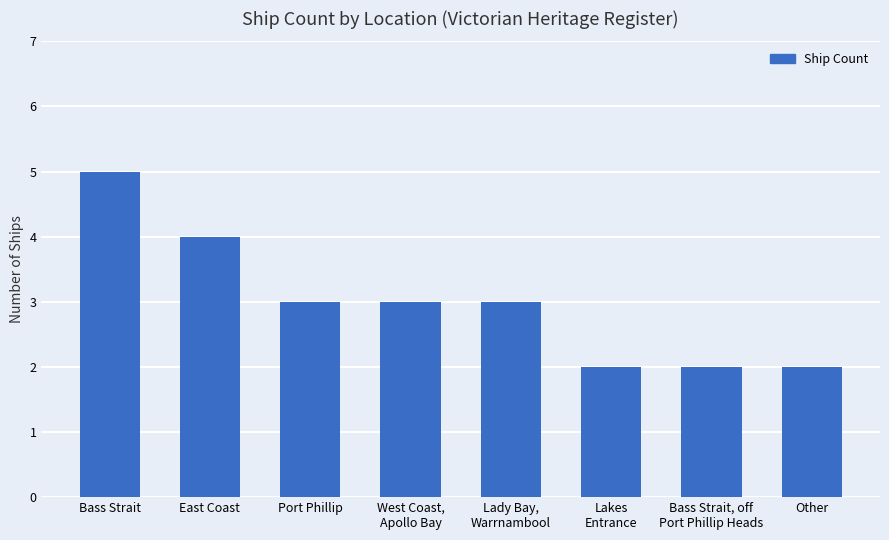

Which label corresponds to the largest value in the chart?

Bass Strait